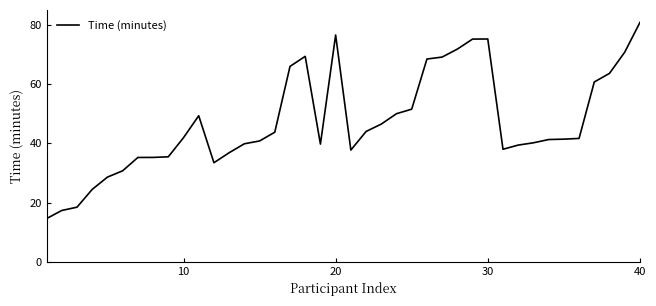

What is the smallest value displayed?

14.6